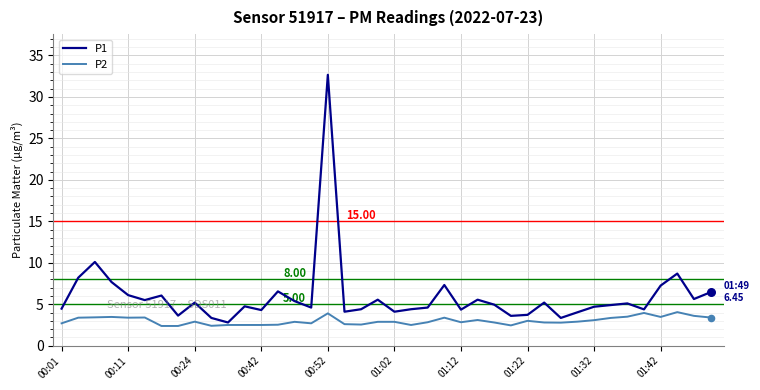

Which series has the widest spread of values?

P1